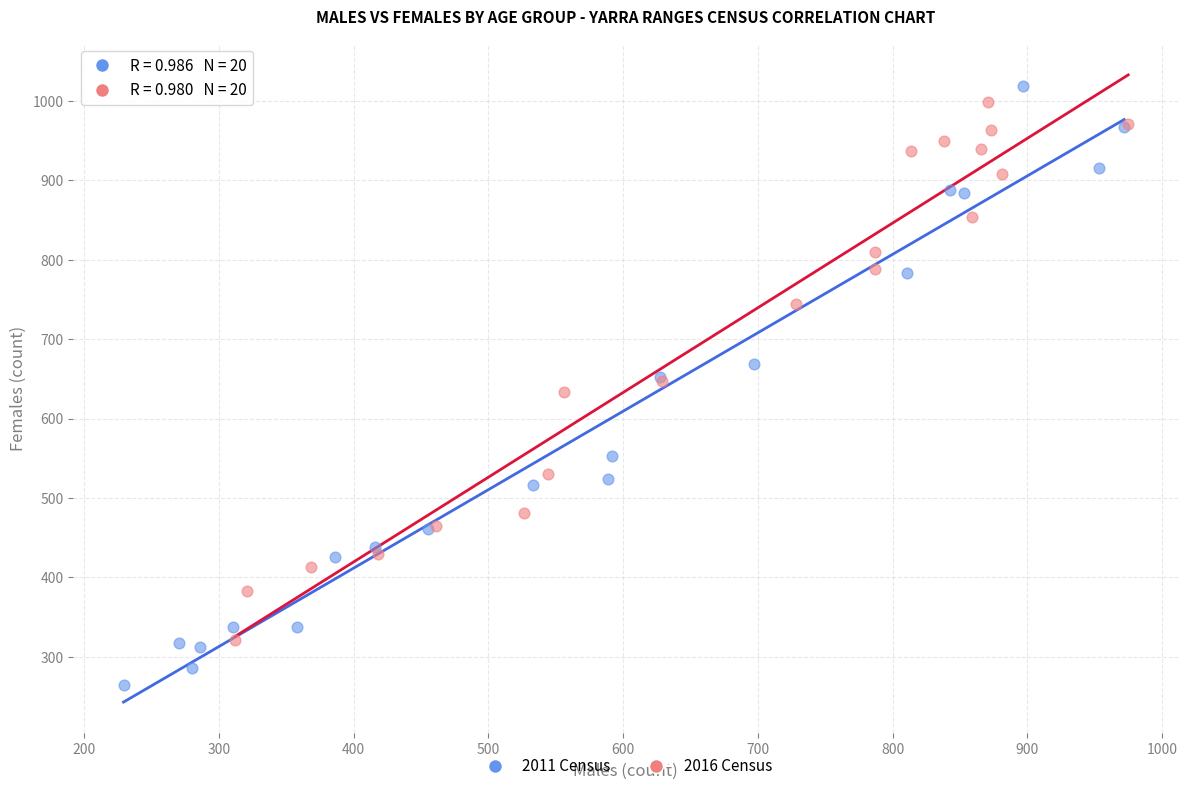

Which series contains the lowest Y value?

2011 Census